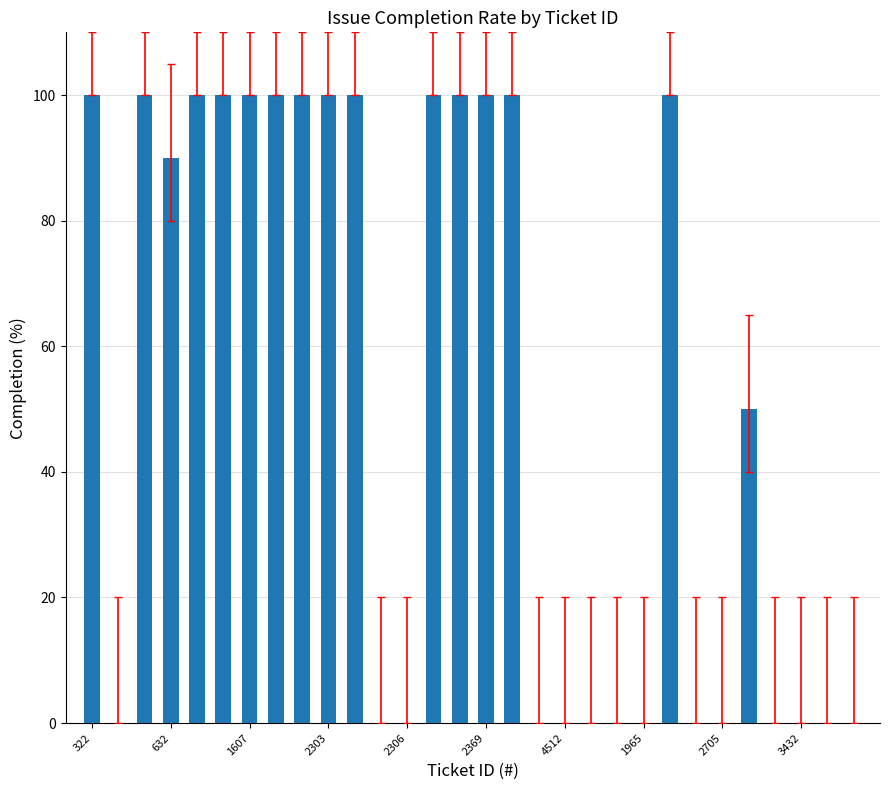

How many values are between 0 and 100?

30